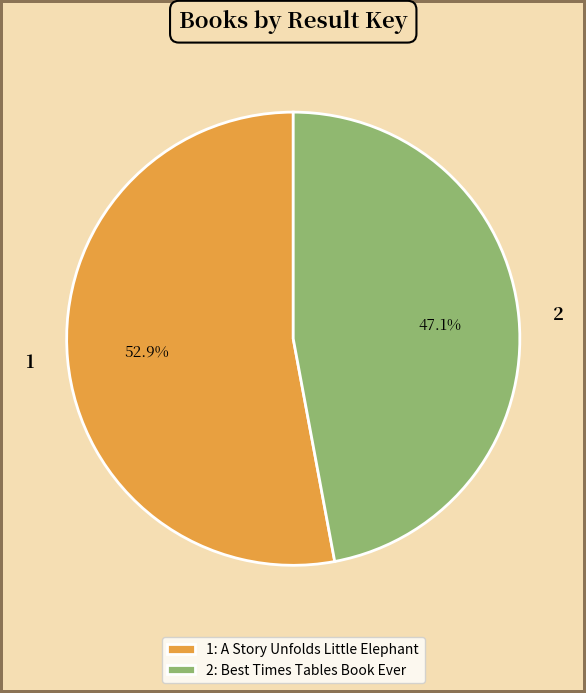

Which slice is the largest?

1